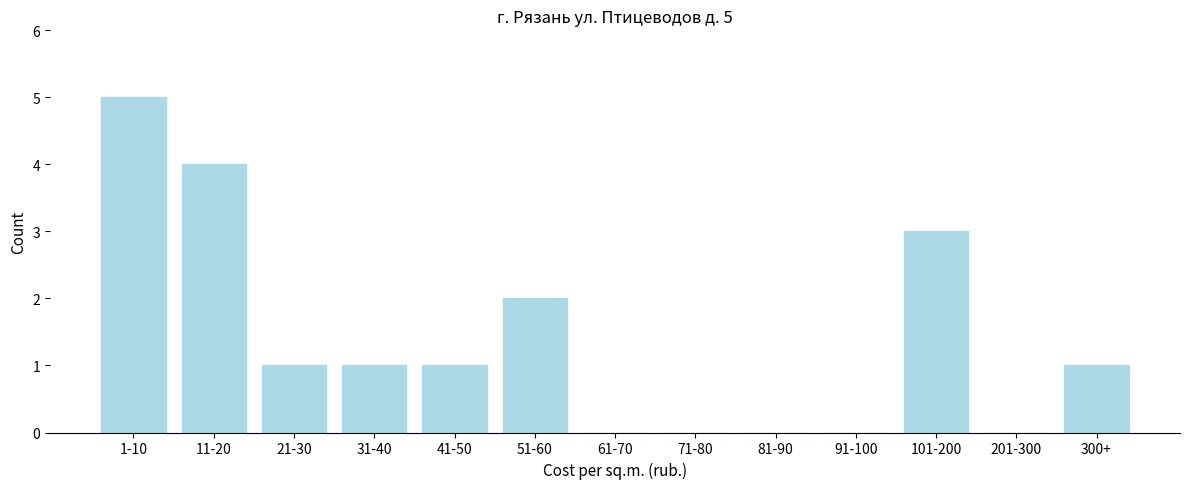

Reading left to right, what are all the values shown in this chart?

1-10=5	11-20=4	21-30=1	31-40=1	41-50=1	51-60=2	61-70=0	71-80=0	81-90=0	91-100=0	101-200=3	201-300=0	300+=1